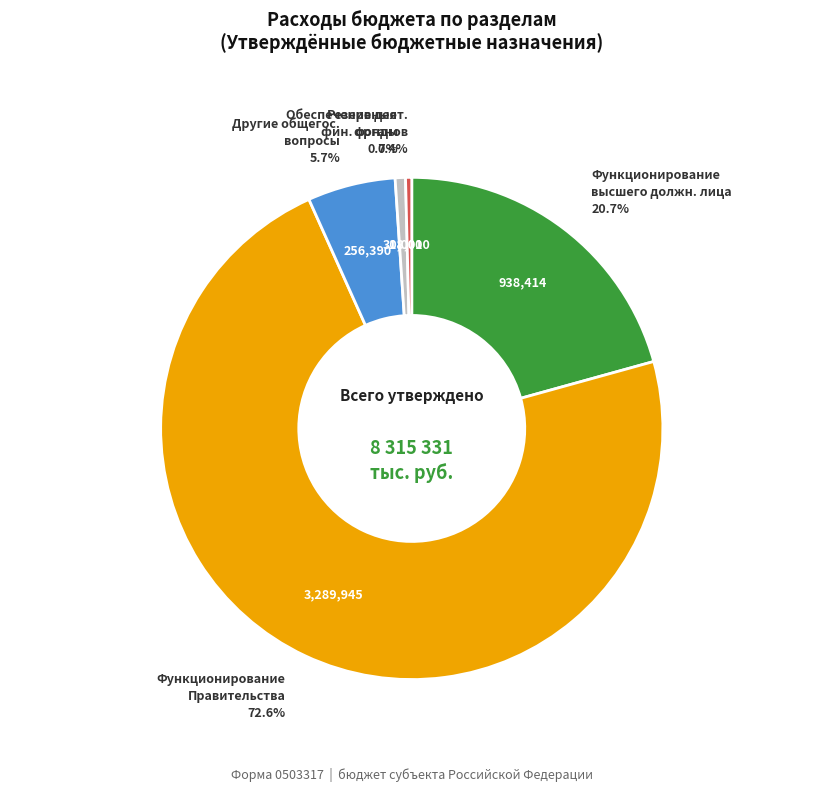

Which category has the biggest portion of the pie?

Функционирование Правительства